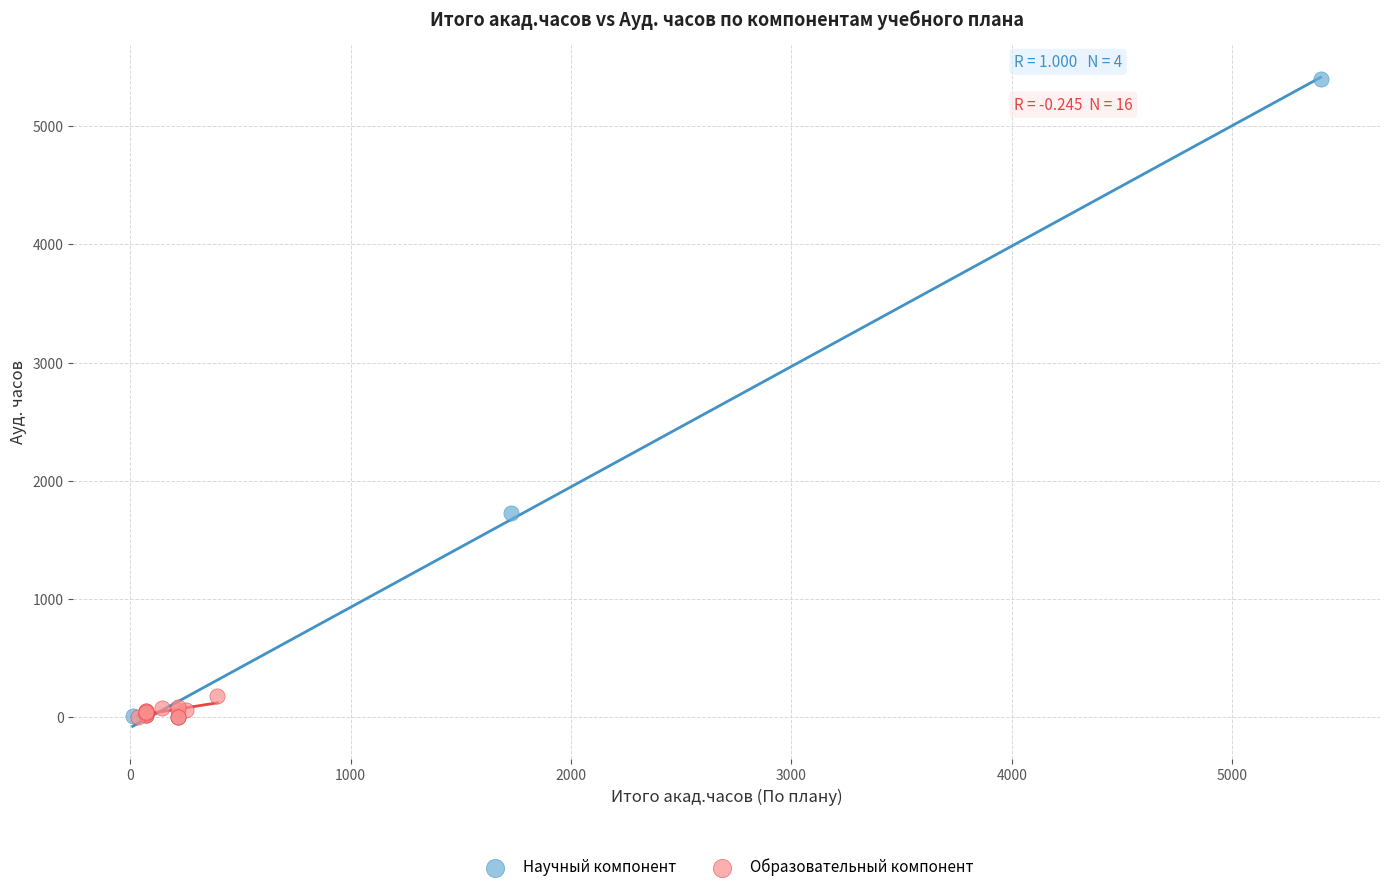

Which series reaches the maximum Y coordinate?

Научный компонент